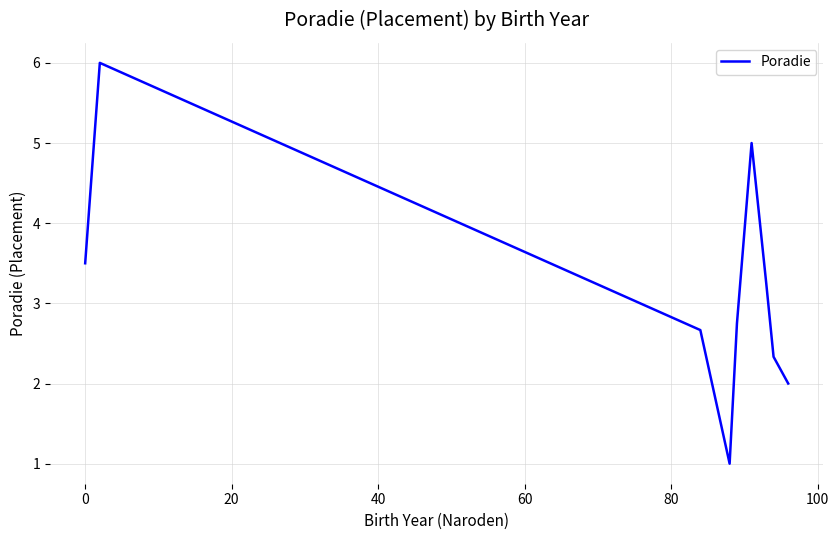

What is the difference between the maximum and minimum values?

5.0